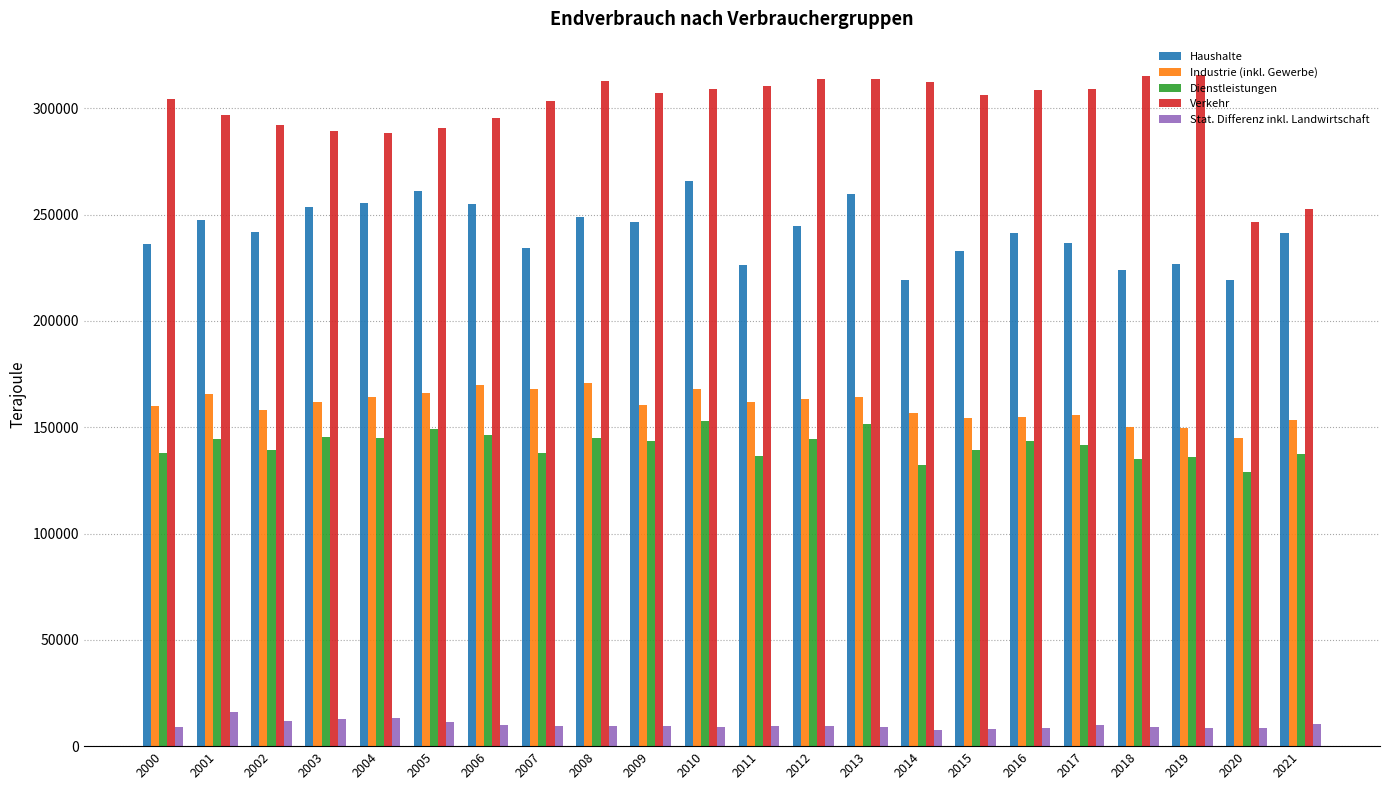

How many bars are there in each group?

5